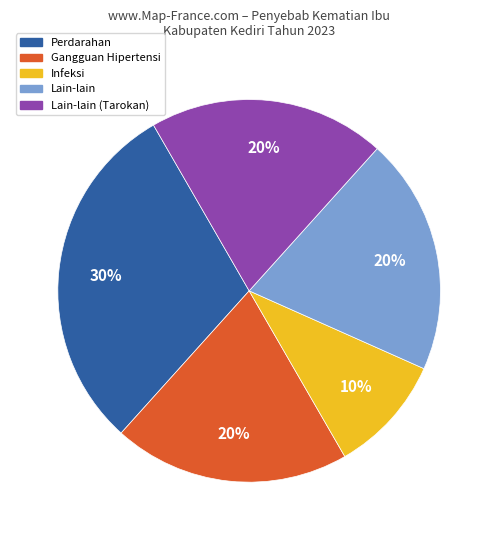

To the nearest percent, what is the average slice percentage?

20%